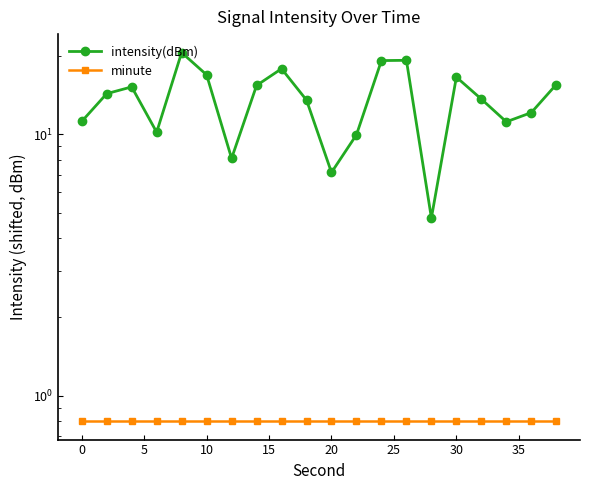

What is the value of the minute point at the 2nd from the left?

0.8